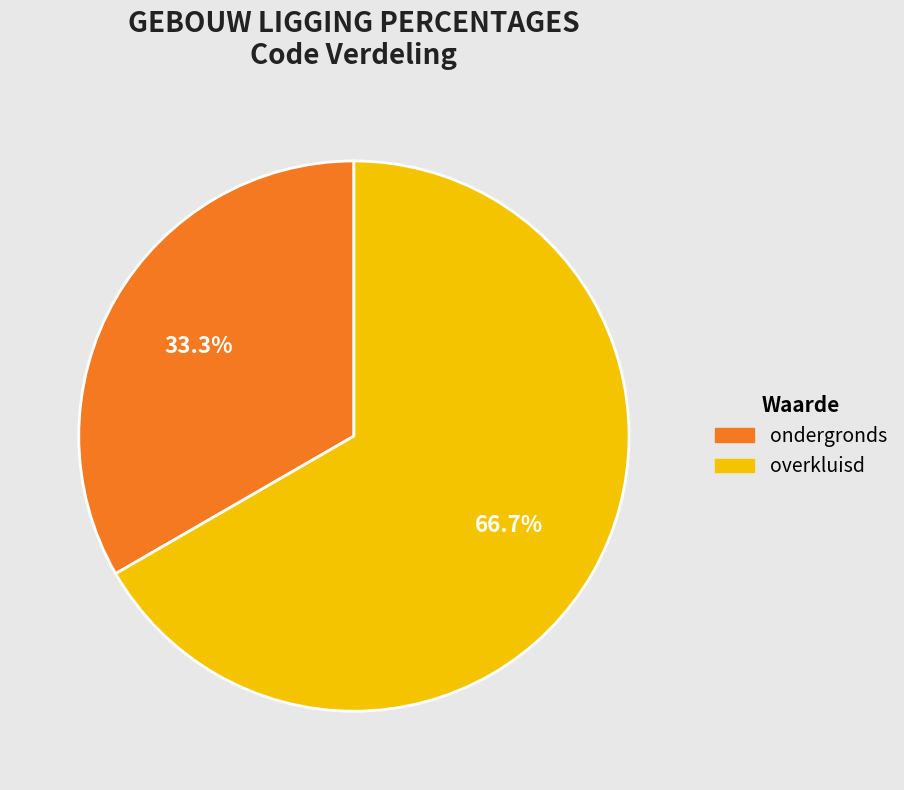

Which category has the biggest portion of the pie?

overkluisd